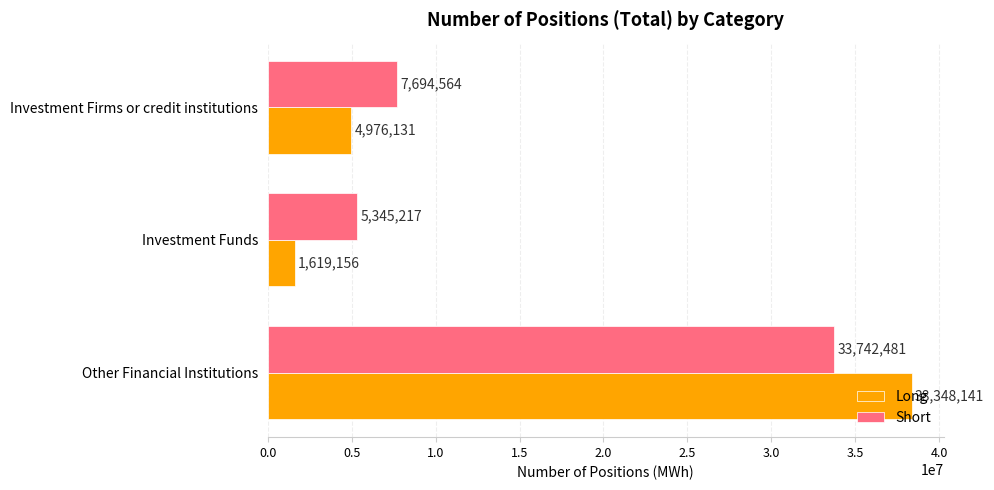

Which series has the widest spread of values?

Long